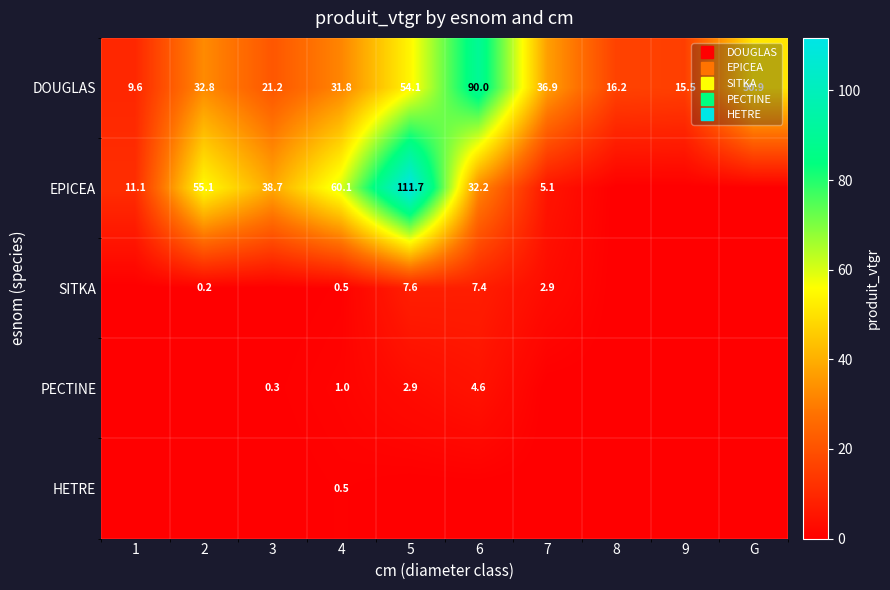

List the labels in order of HETRE value, largest first.

4, 1, 2, 3, 5, 6, 7, 8, 9, G